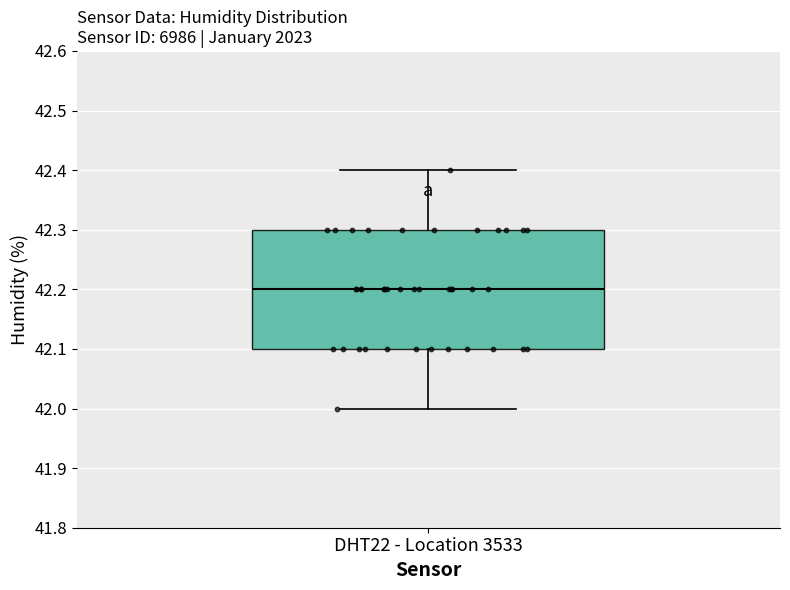

Read this box plot against the y-axis: the position of the median line, the range covered by the box, and the ends of both whiskers. The values are not printed on the chart, so give them approximately, as read against the axis.

median 42.2, box 42.1 to 42.3, whiskers 42.0 to 42.4